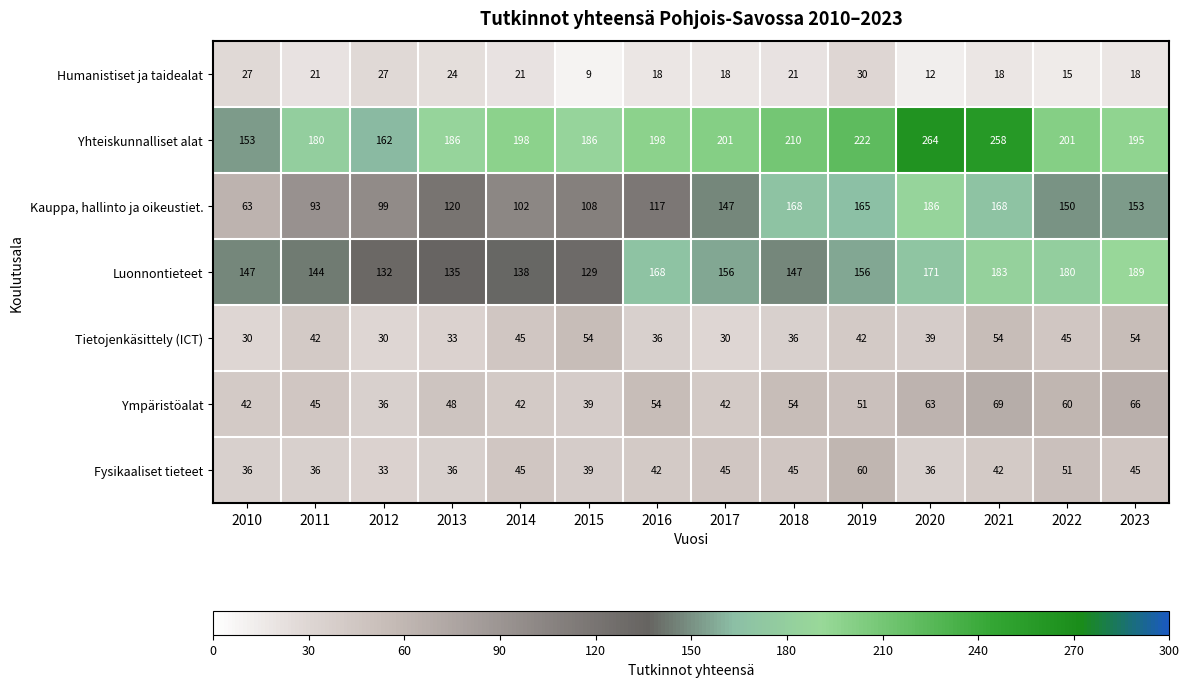

What is the sum of the Fysikaaliset tieteet values at 2016 and 2017?

87